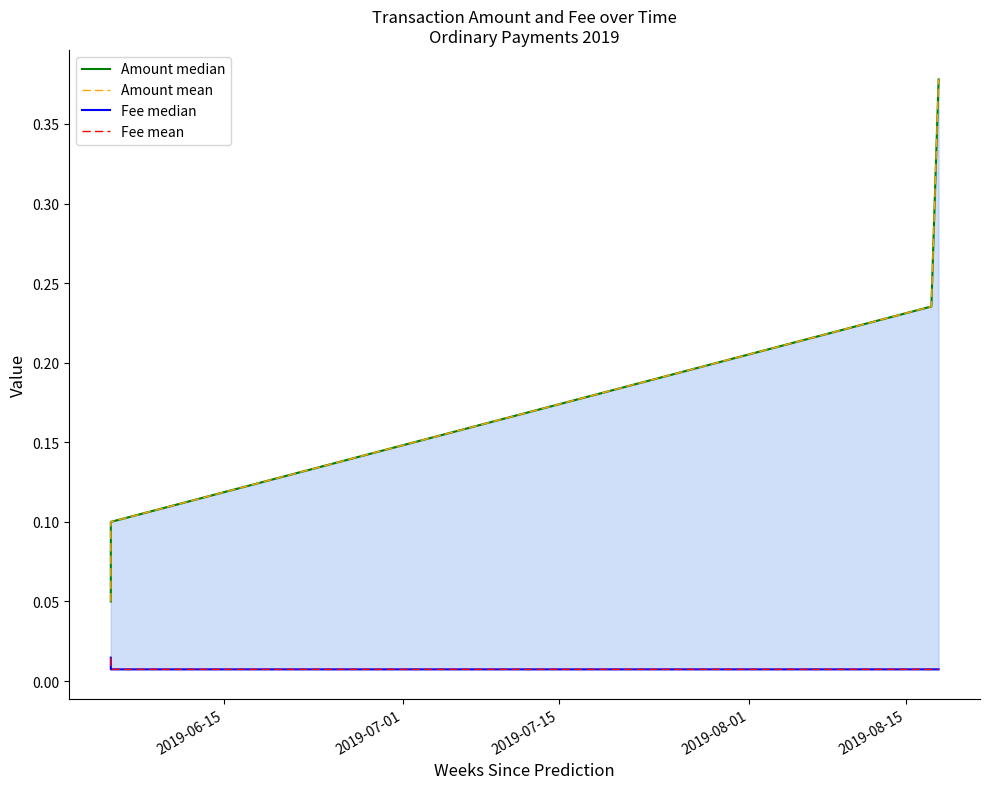

At which label does Fee median reach its minimum?

2019-07-01